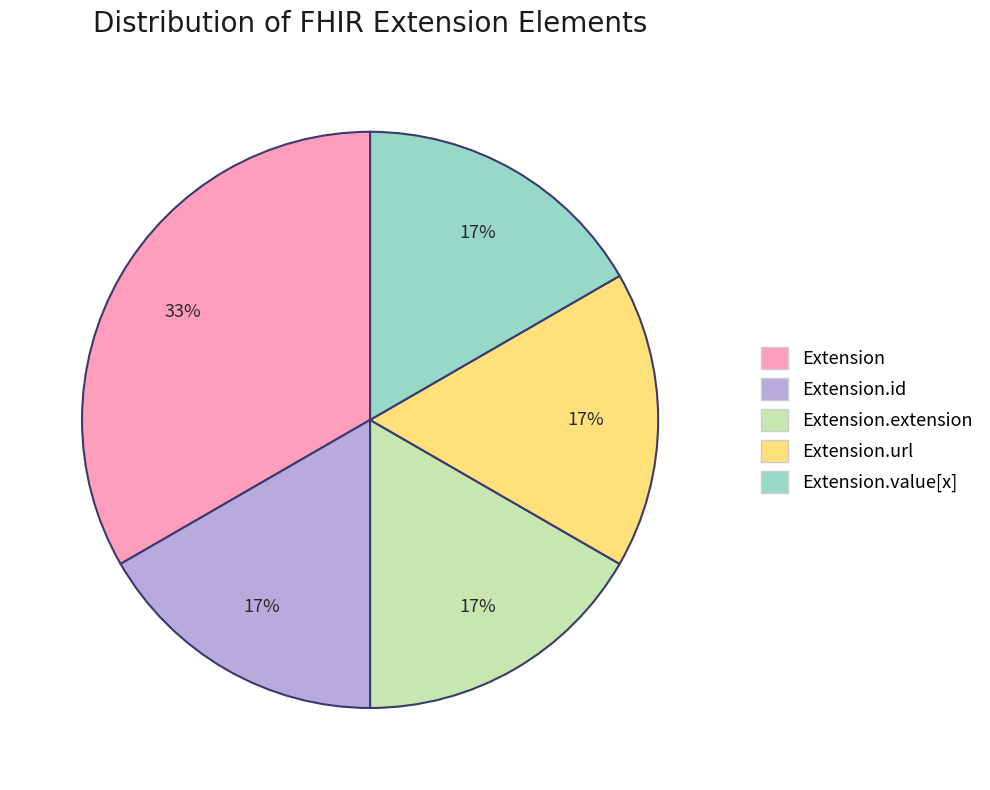

How many slices are in this pie chart?

5